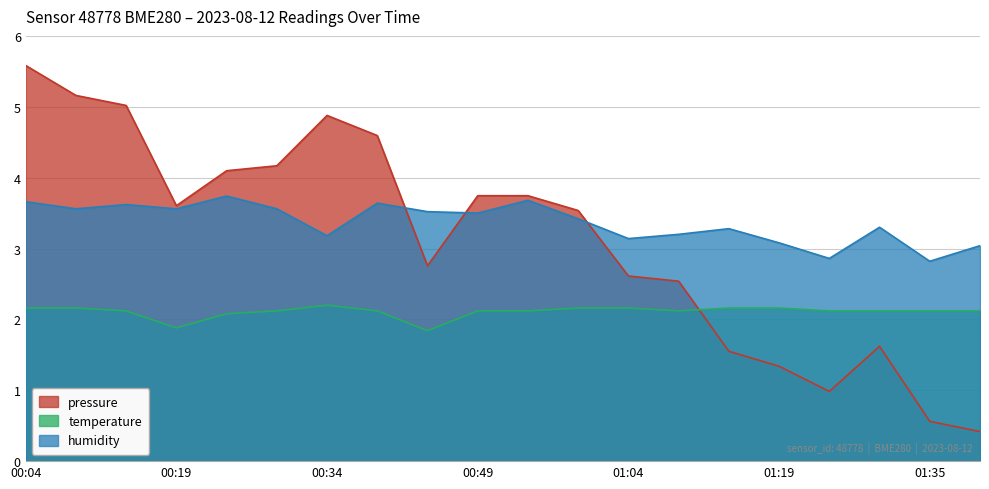

True or false: humidity and pressure intersect in this chart.

True